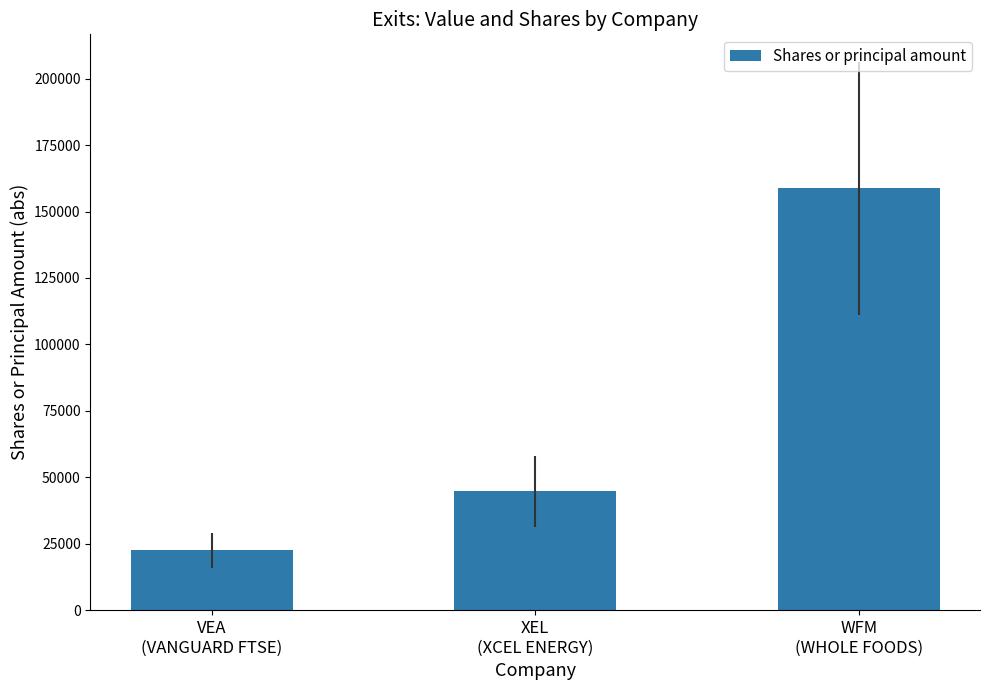

Reading right to left, list all the values displayed in this chart.

WFM
(WHOLE FOODS)=158756	XEL
(XCEL ENERGY)=44740	VEA
(VANGUARD FTSE)=22465